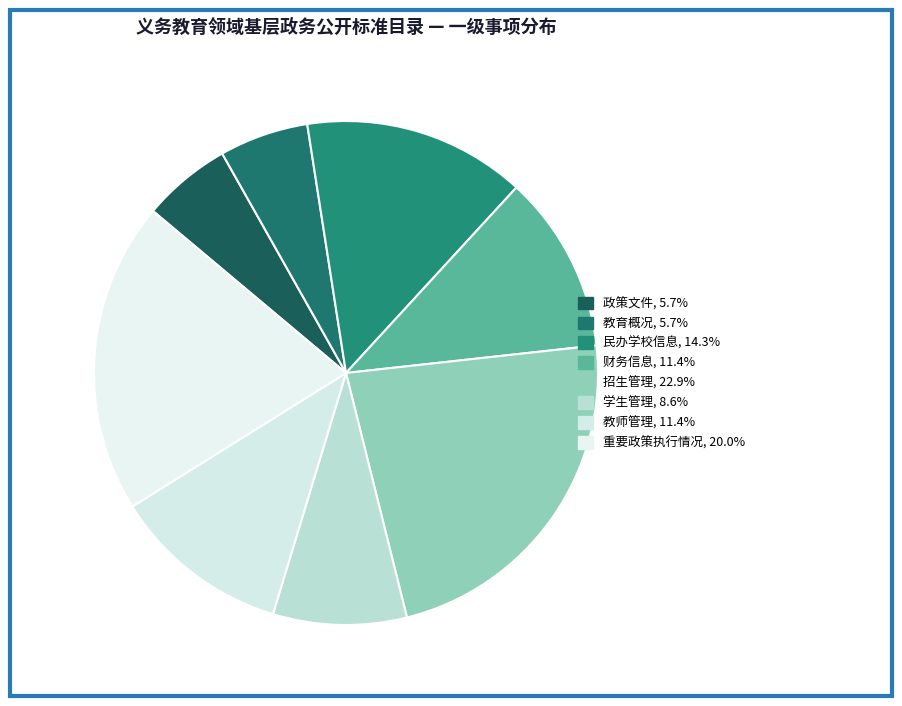

Count the number of slices in the pie.

8